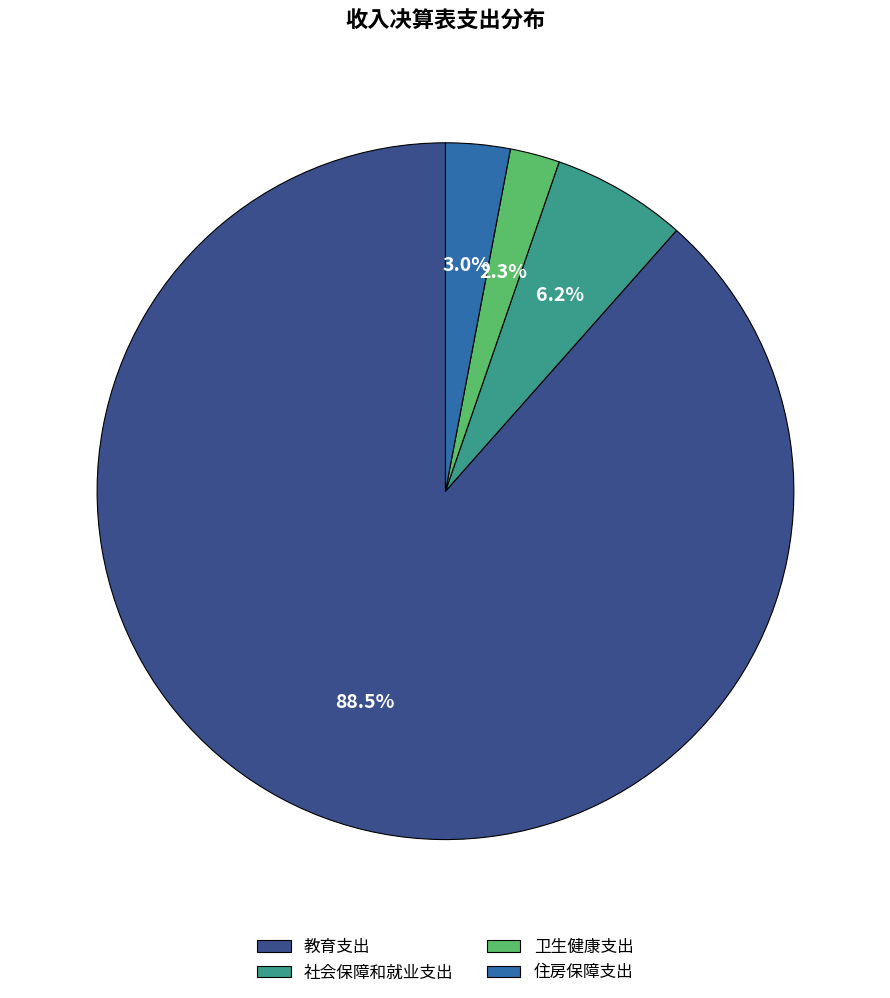

The 住房保障支出 slice represents 11% of the pie. True or false?

False